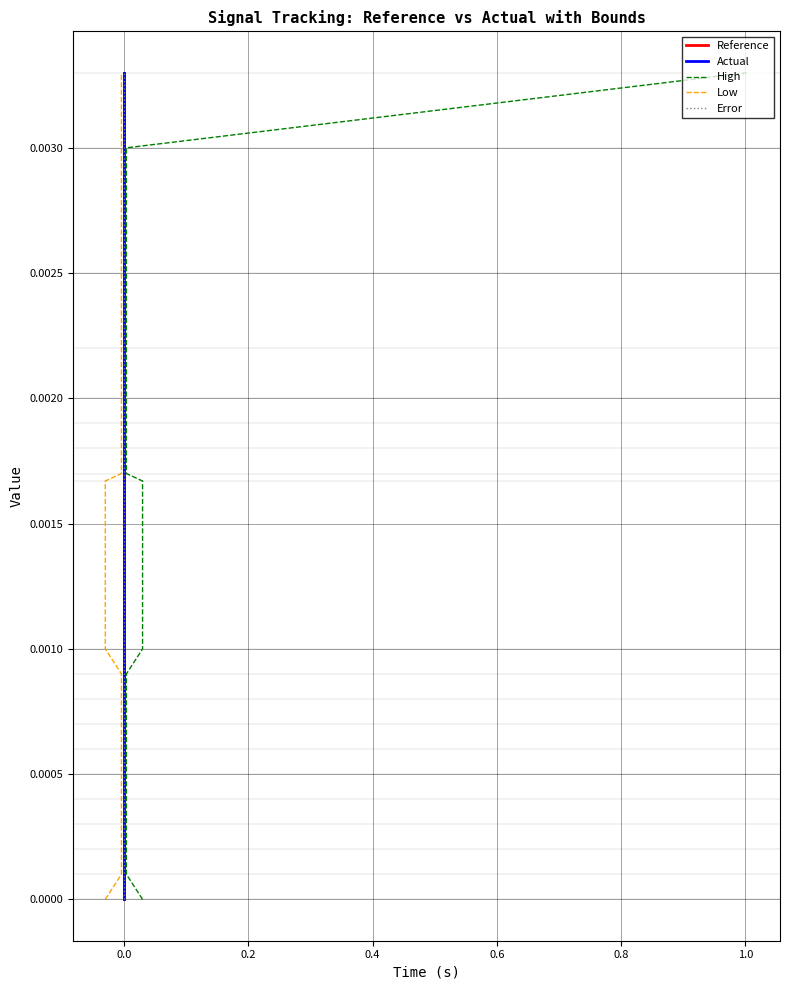

At how many categories does at least one series exceed 0?

19